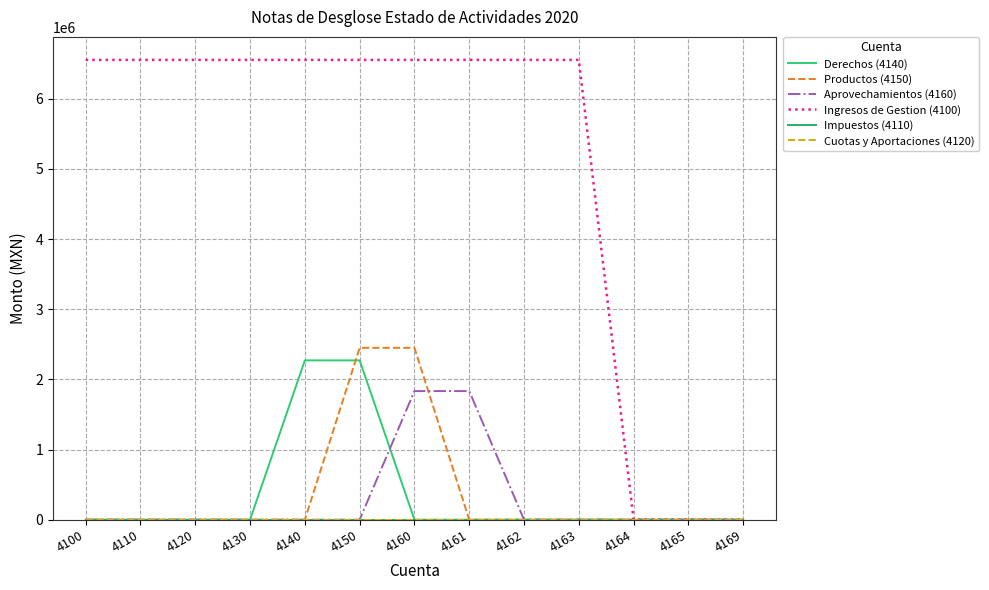

What is the difference between the highest and lowest values at 4130?

6554106.1